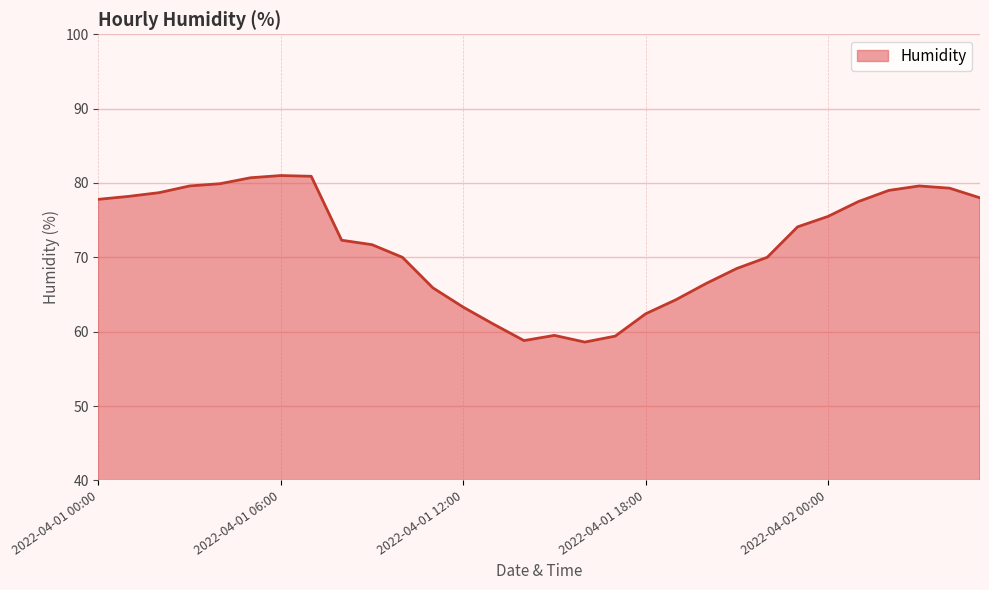

What is the smallest value displayed?

58.6